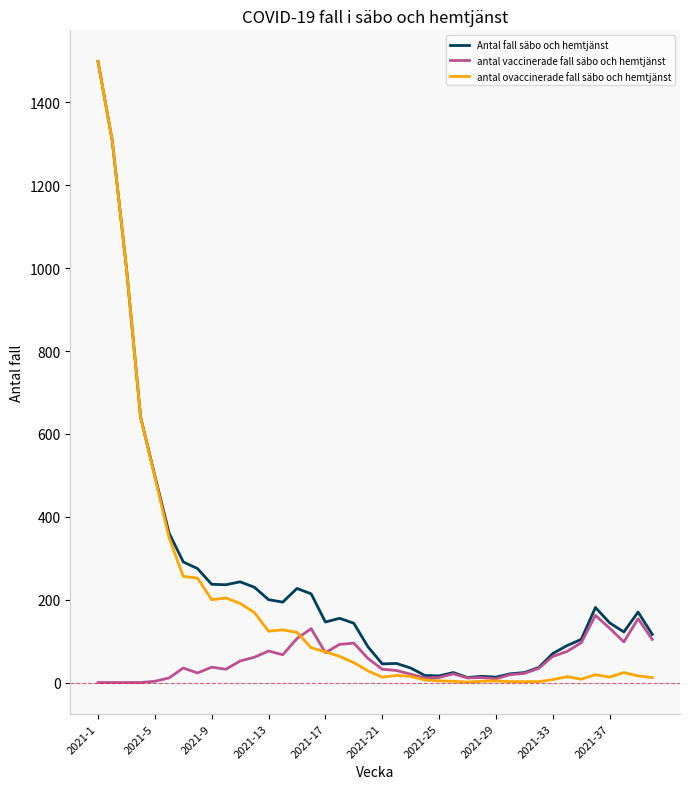

What is the difference between the maximum and second lowest values in the antal ovaccinerade fall säbo och hemtjänst series?

1497